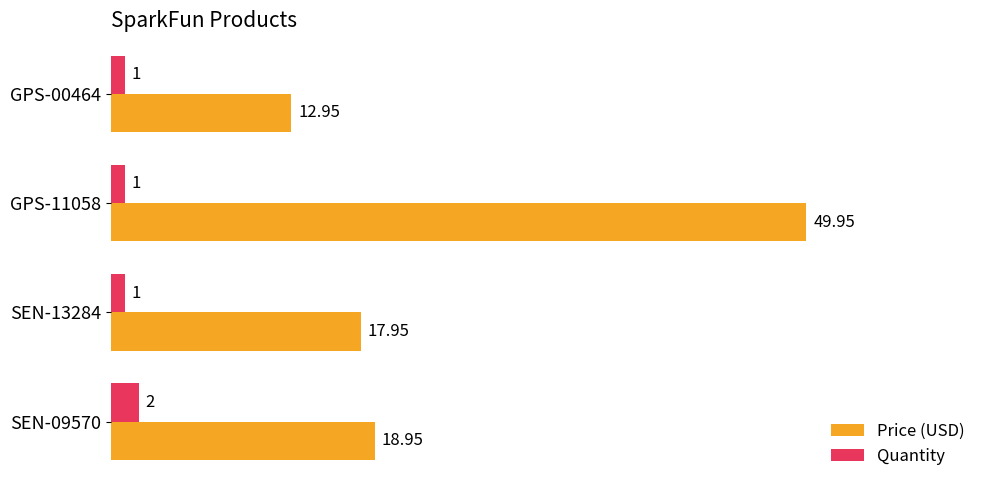

Count the number of data series in this chart.

2